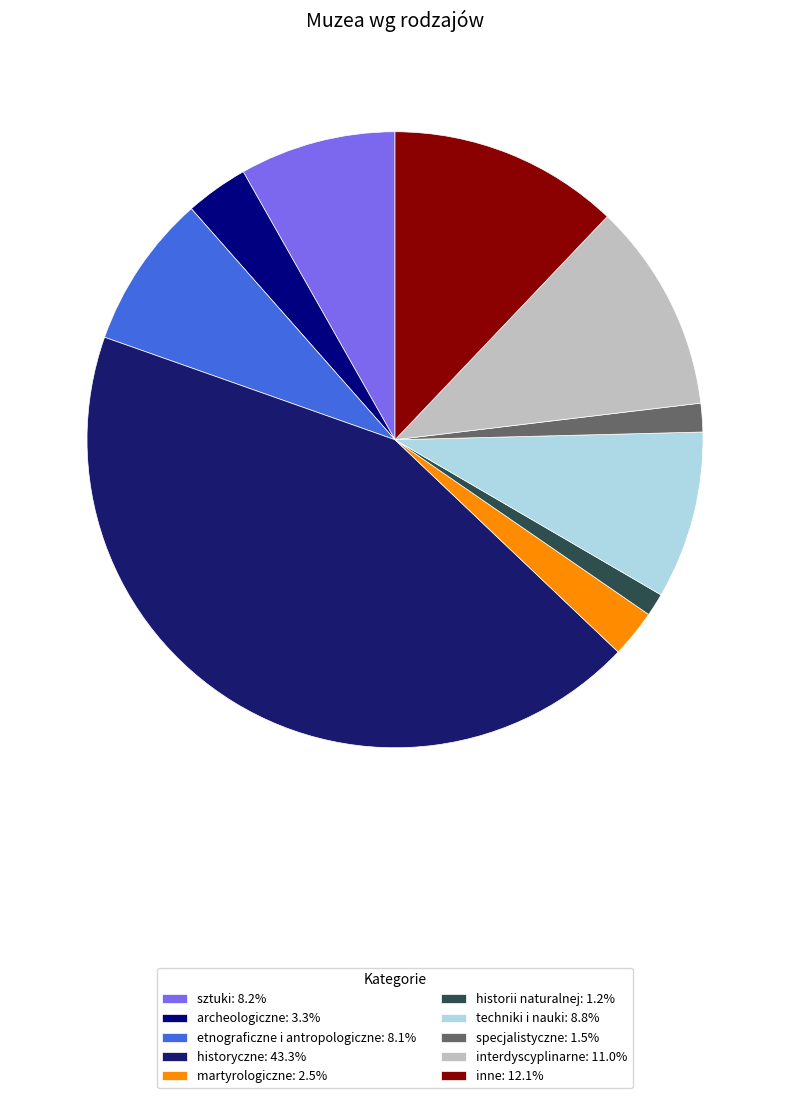

Rank the categories by value from lowest to highest.

historii naturalnej, specjalistyczne, martyrologiczne, archeologiczne, etnograficzne i antropologiczne, sztuki, techniki i nauki, interdyscyplinarne, inne, historyczne